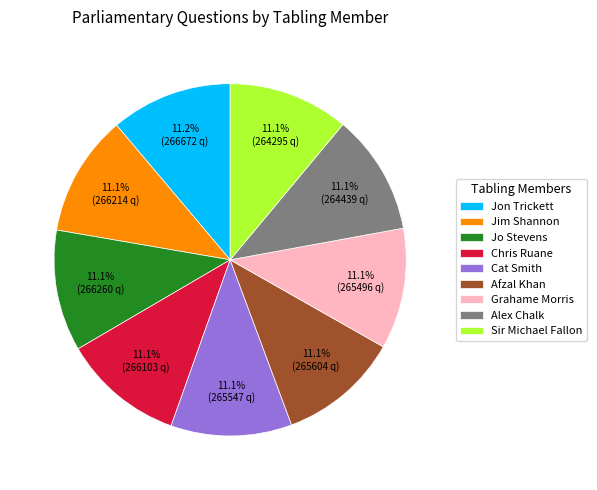

Count the number of slices in the pie.

9